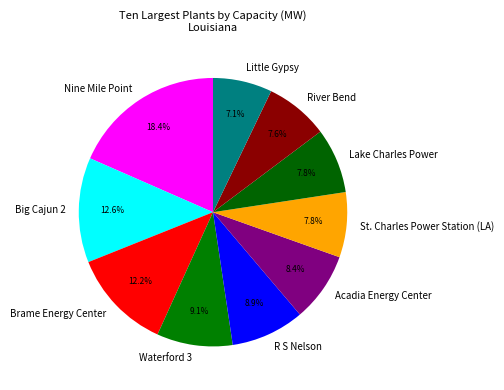

Which slice is the largest?

Nine Mile Point